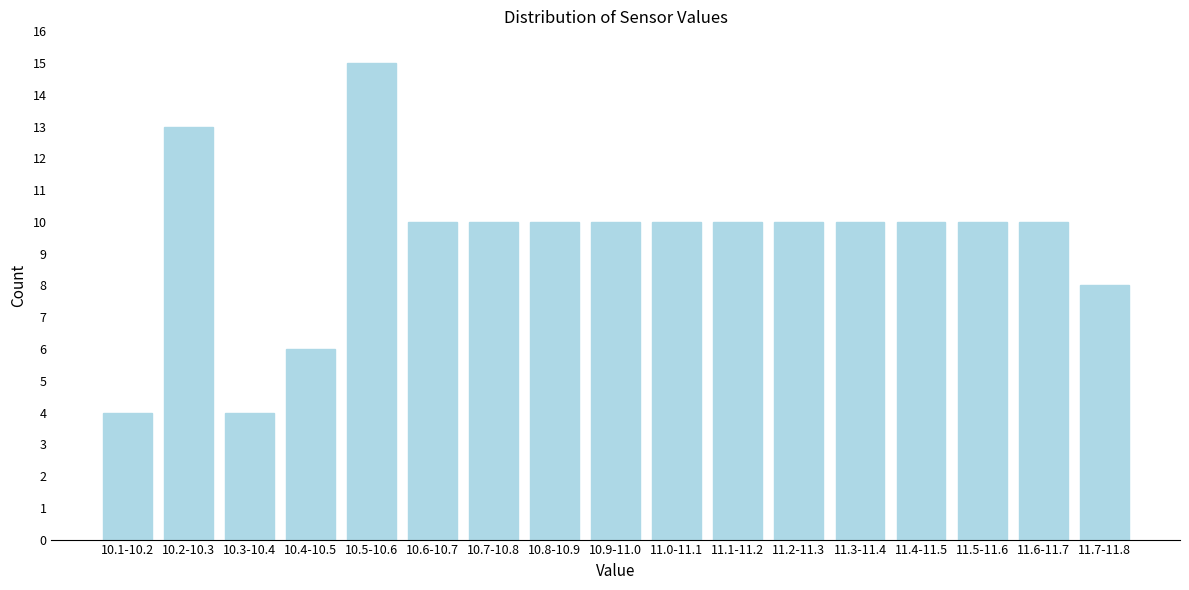

Reading left to right, extract all data points from this chart.

4	13	4	6	15	10	10	10	10	10	10	10	10	10	10	10	8